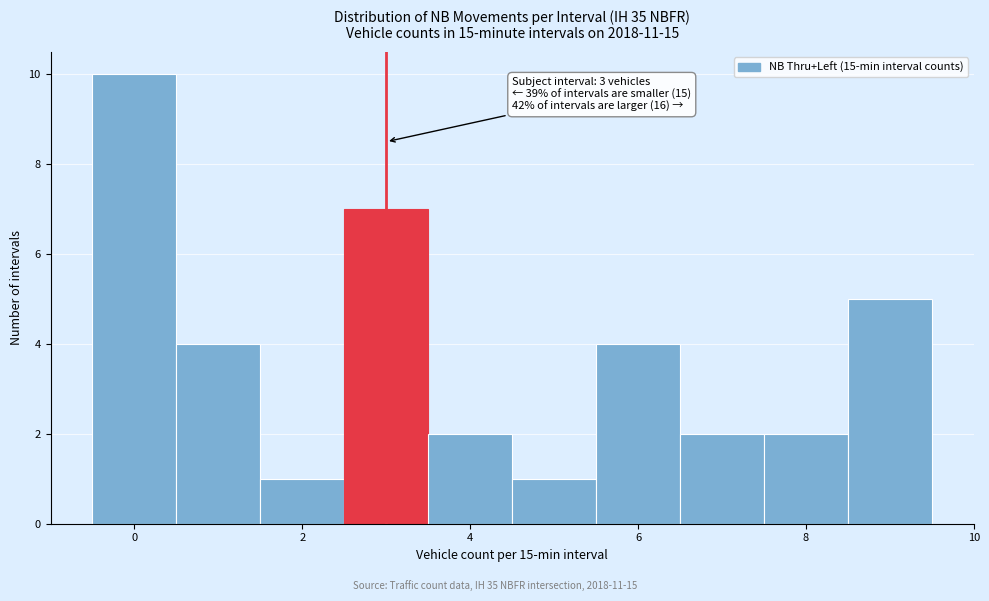

Over which range of the x-axis is the bar tallest?

-0.5 to 0.5